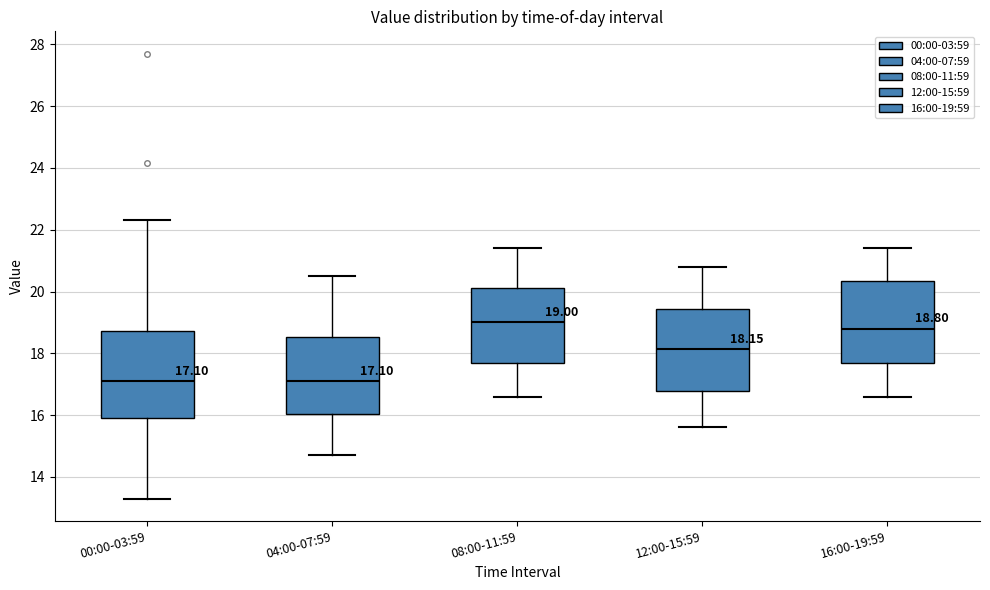

Which box has the highest median line?

08:00-11:59